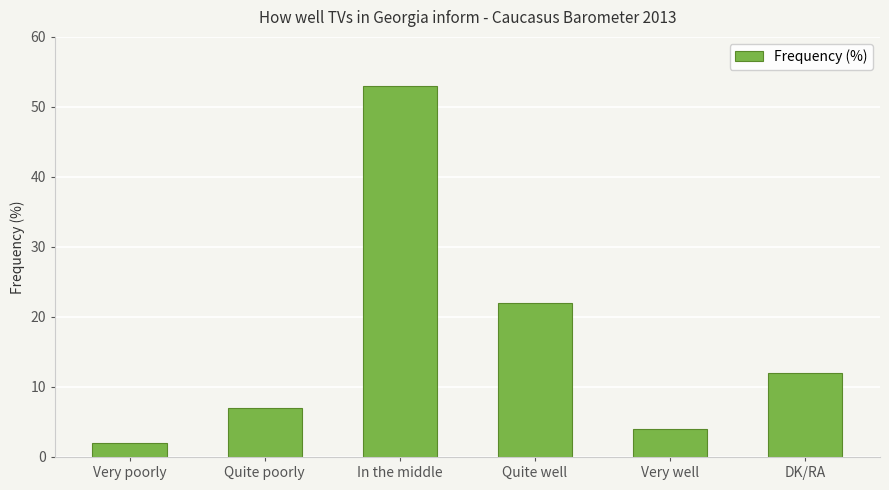

What is the label of the 3rd bar from the right?

Quite well